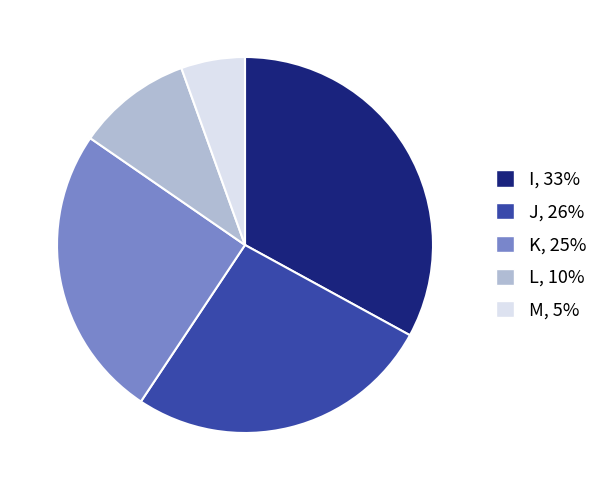

Is there any slice that represents more than half of the pie?

No